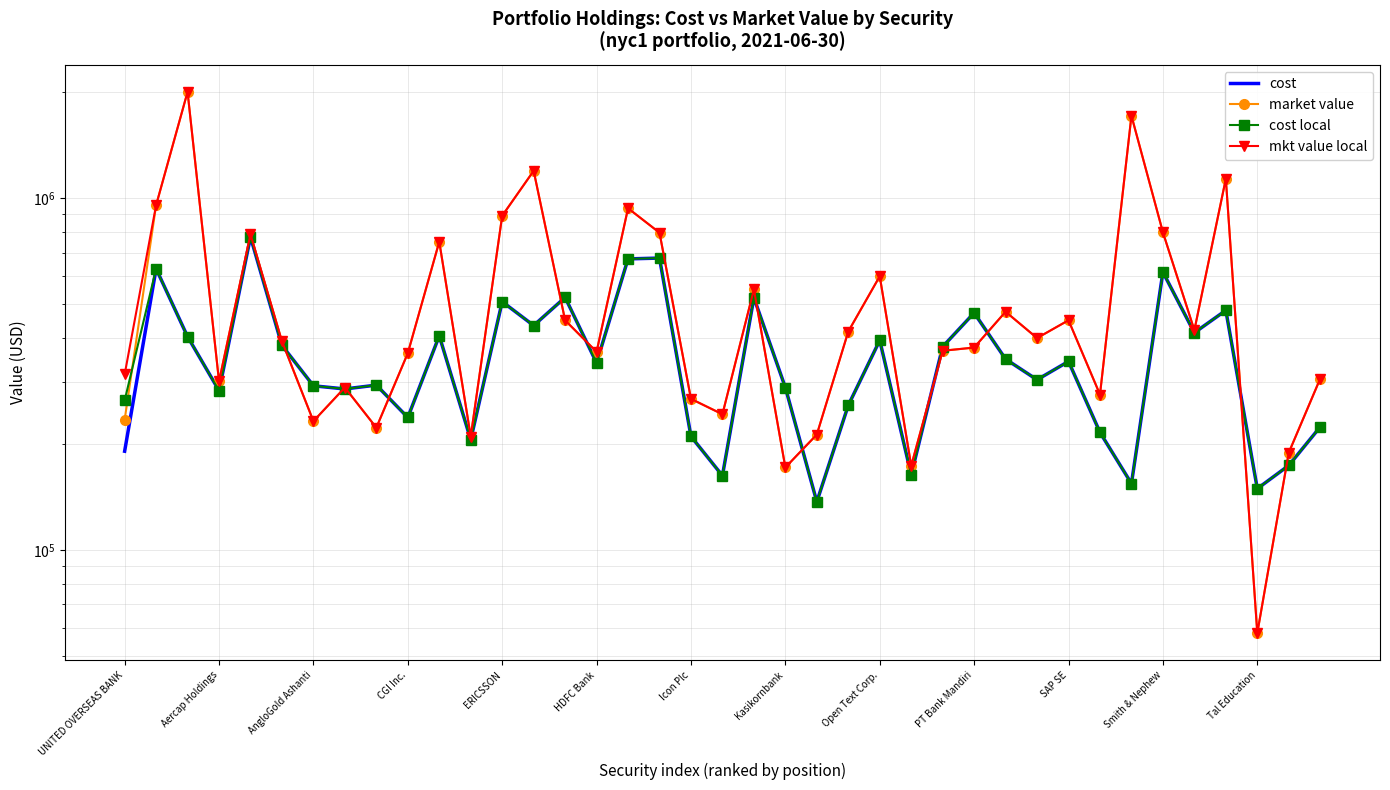

Which series has the largest total across all categories?

mkt value local